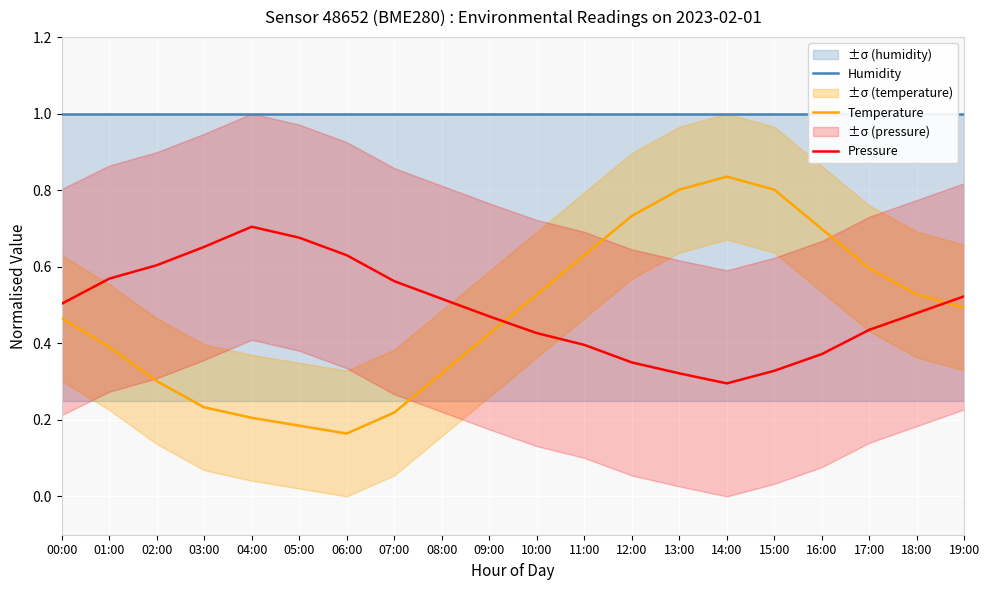

Where is the first local minimum for Temperature?

06:00